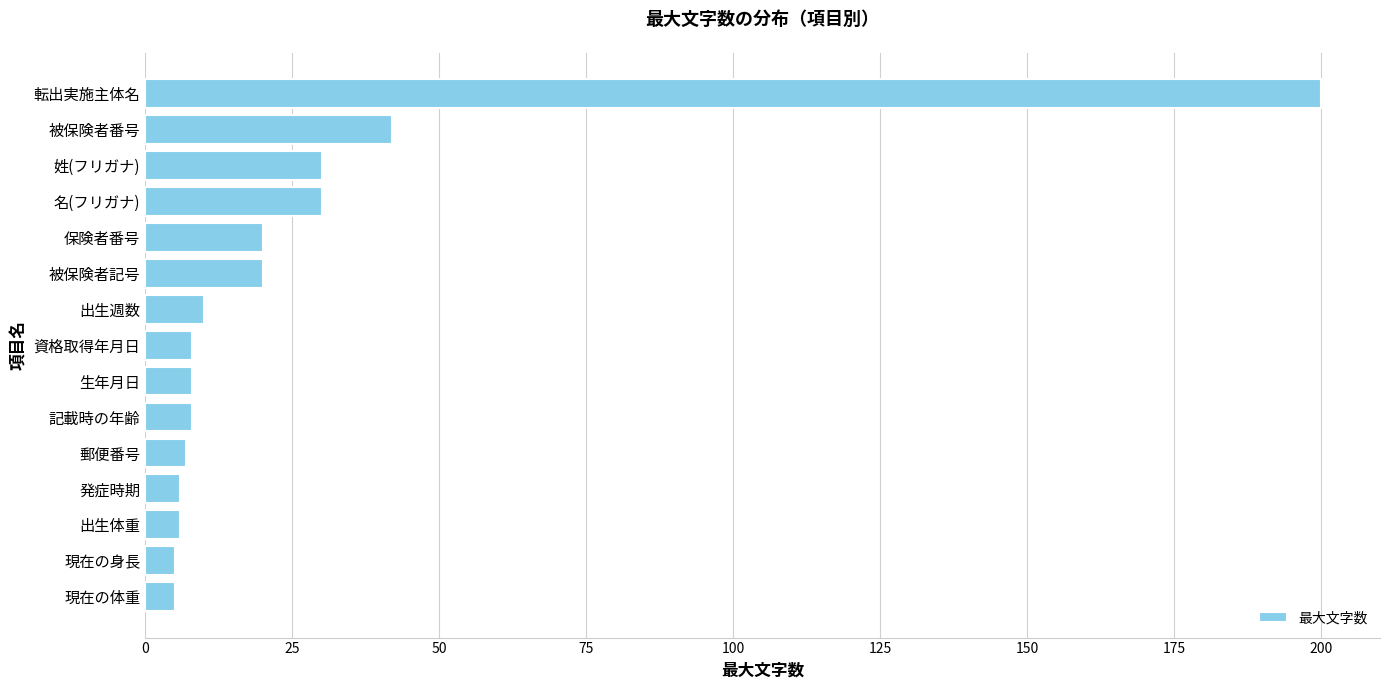

How many distinct data groups are displayed?

1